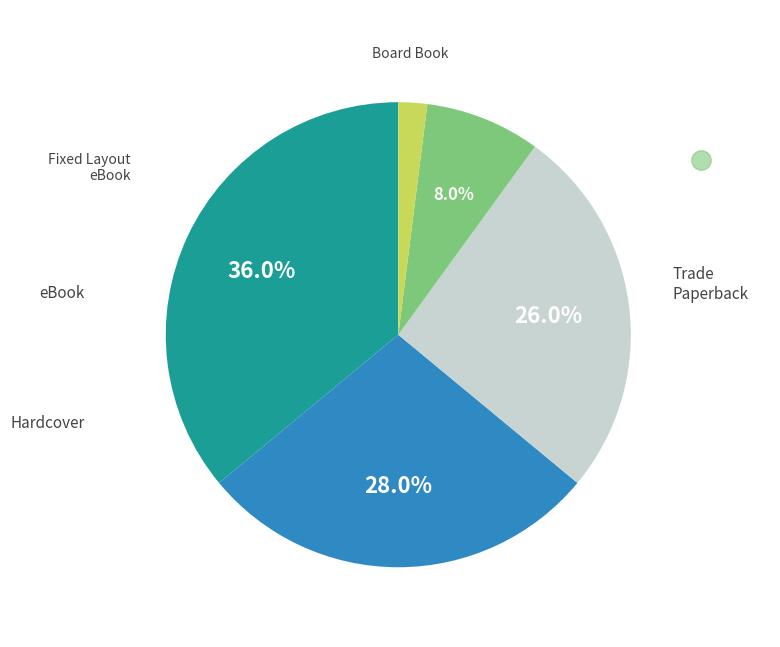

Is there a majority slice in this chart?

No